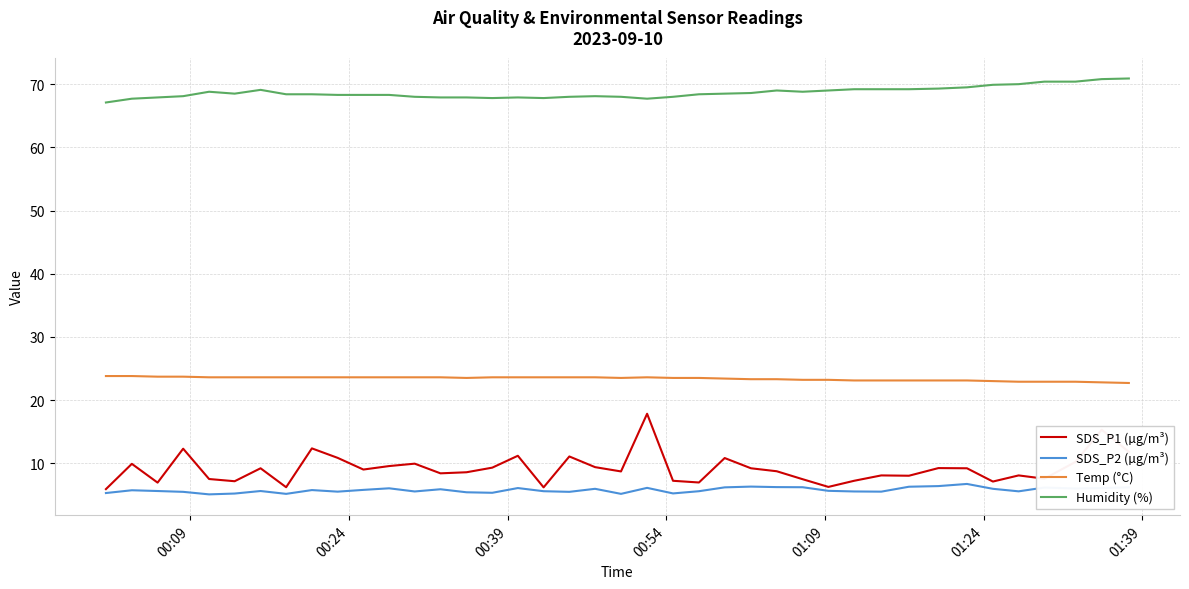

True or false: Temp (°C) and SDS_P2 (µg/m³) cross at least once.

False